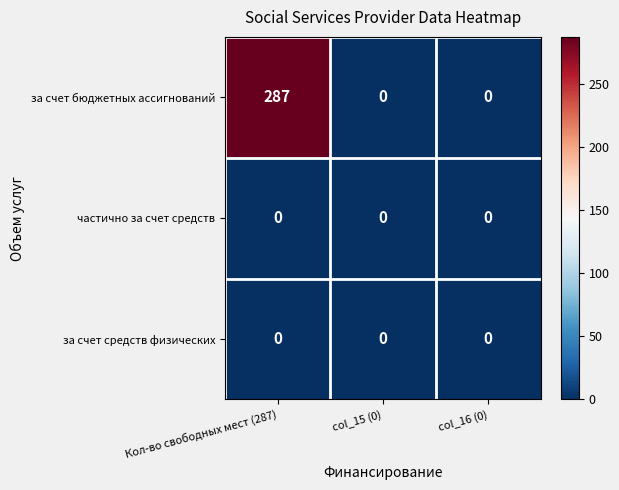

At which category does the chart reach its peak across all series?

Кол-во свободных мест (287)